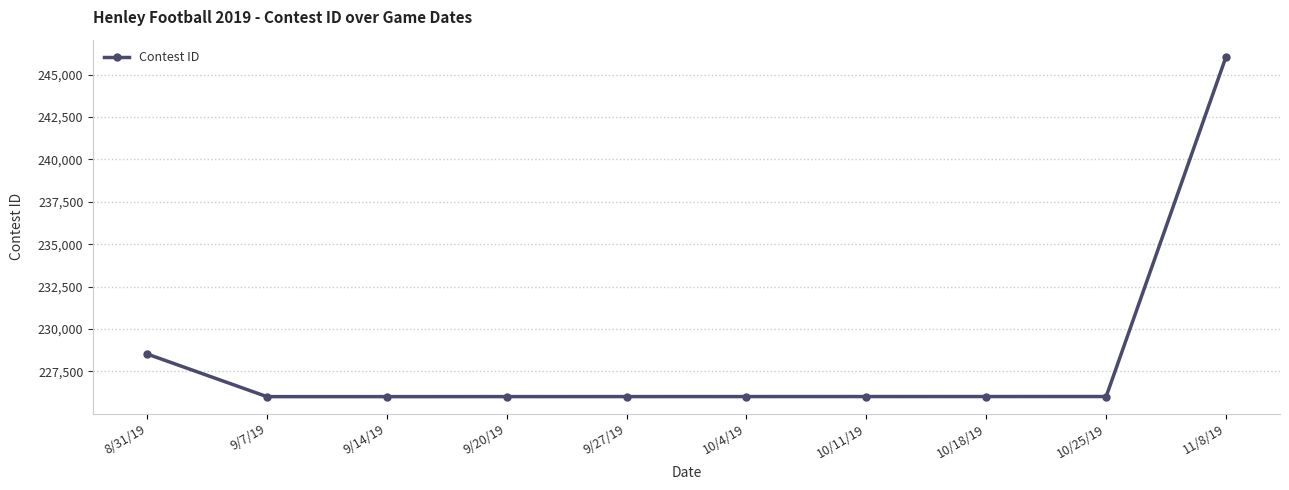

Where is the data nearest to the value 236038?

8/31/19